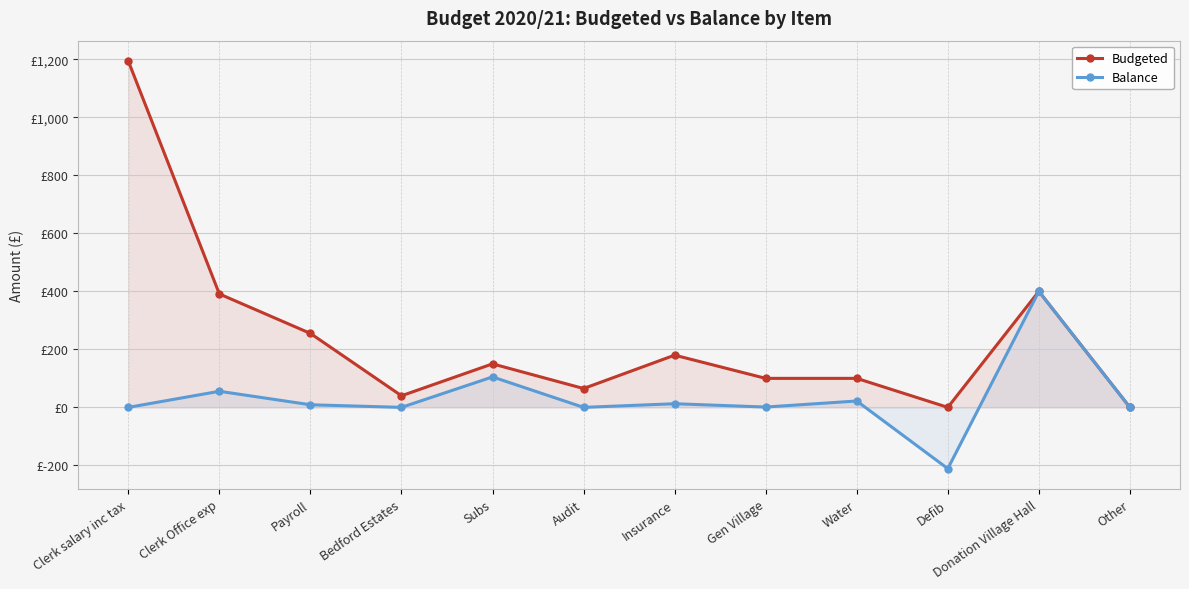

Reading left to right, transcribe all the data shown in this chart.

Budgeted: 1194.0	391.0	255.0	40.0	150.0	65.0	180.0	100.0	100.0	0.0	400.0	0.0
Balance: 0.0	55.5	9.0	0.0	105.0	0.0	12.6	1.1	22.0	-211.2	400.0	0.0